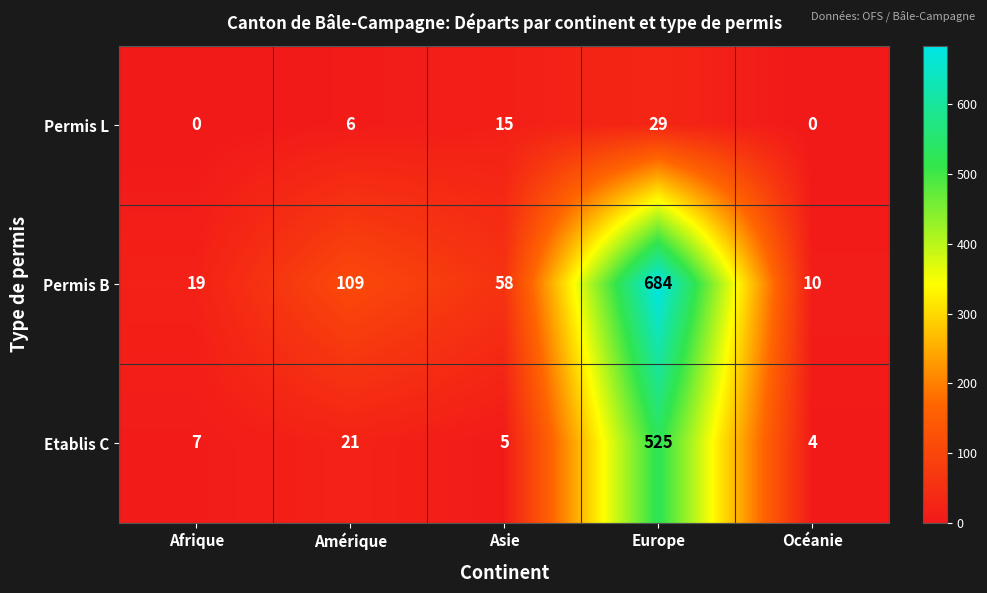

At how many categories does at least one series exceed 142?

1